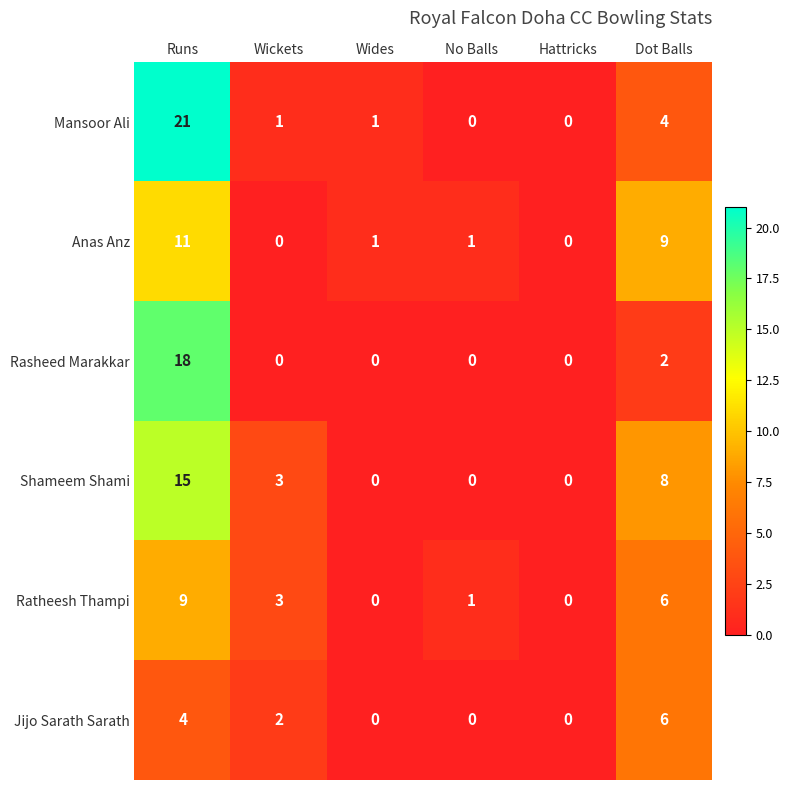

How many distinct data groups are displayed?

6